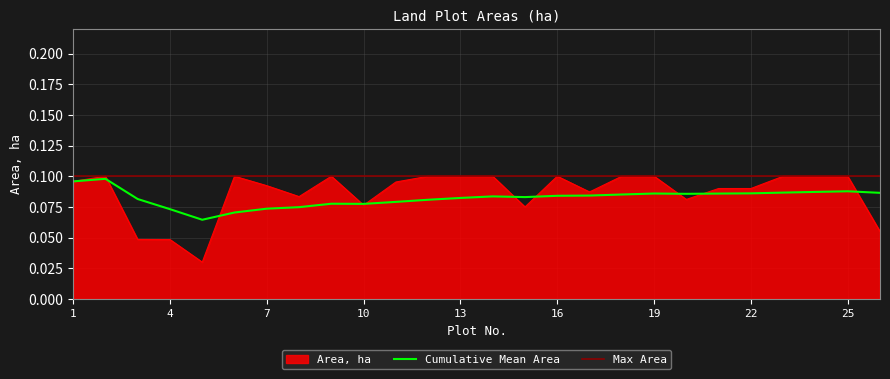

Read the value at 25.

0.1